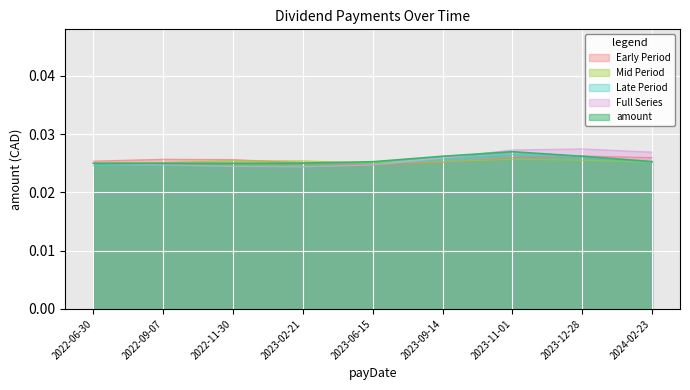

What is the label of the 2nd point from the right?

2023-12-28